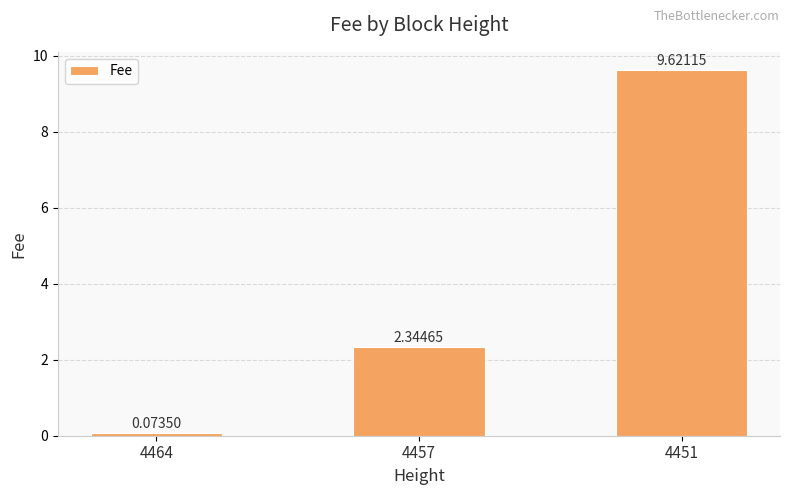

How many bars are there in total?

3